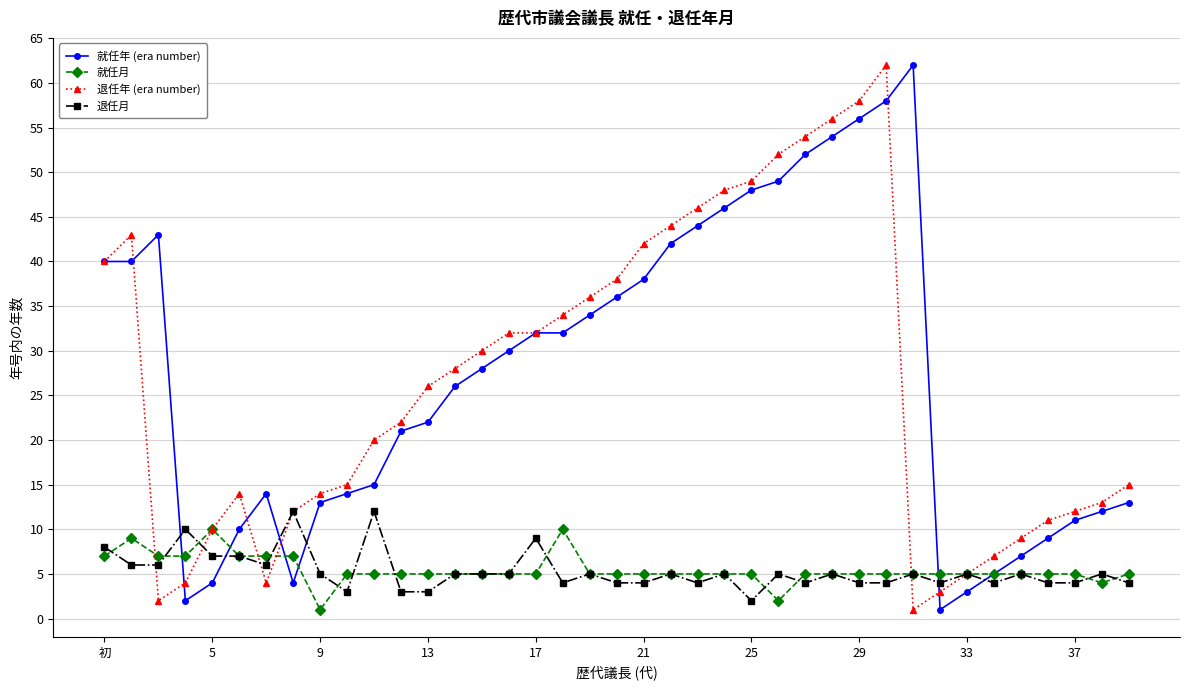

What is the value of the 就任年 (era number) point at the 29th from the left?

56